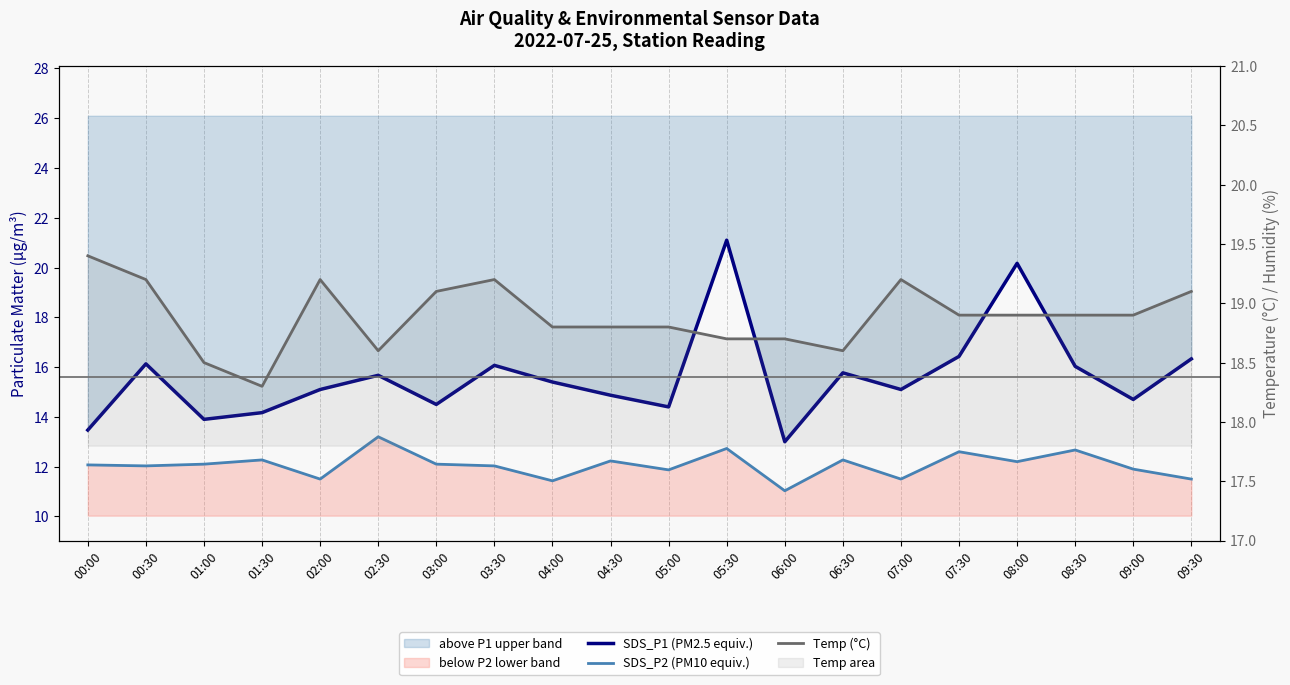

Reading left to right, what are all the values shown in this chart?

SDS_P1 (PM2.5 equiv.): 00:00=13.5	00:30=16.1	01:00=13.9	01:30=14.2	02:00=15.1	02:30=15.7	03:00=14.5	03:30=16.1	04:00=15.4	04:30=14.9	05:00=14.4	05:30=21.1	06:00=13.0	06:30=15.8	07:00=15.1	07:30=16.4	08:00=20.2	08:30=16.0	09:00=14.7	09:30=16.3
SDS_P2 (PM10 equiv.): 00:00=12.1	00:30=12.0	01:00=12.1	01:30=12.3	02:00=11.5	02:30=13.2	03:00=12.1	03:30=12.0	04:00=11.4	04:30=12.2	05:00=11.9	05:30=12.7	06:00=11.0	06:30=12.3	07:00=11.5	07:30=12.6	08:00=12.2	08:30=12.7	09:00=11.9	09:30=11.5
Temp (°C): 00:00=19.4	00:30=19.2	01:00=18.5	01:30=18.3	02:00=19.2	02:30=18.6	03:00=19.1	03:30=19.2	04:00=18.8	04:30=18.8	05:00=18.8	05:30=18.7	06:00=18.7	06:30=18.6	07:00=19.2	07:30=18.9	08:00=18.9	08:30=18.9	09:00=18.9	09:30=19.1